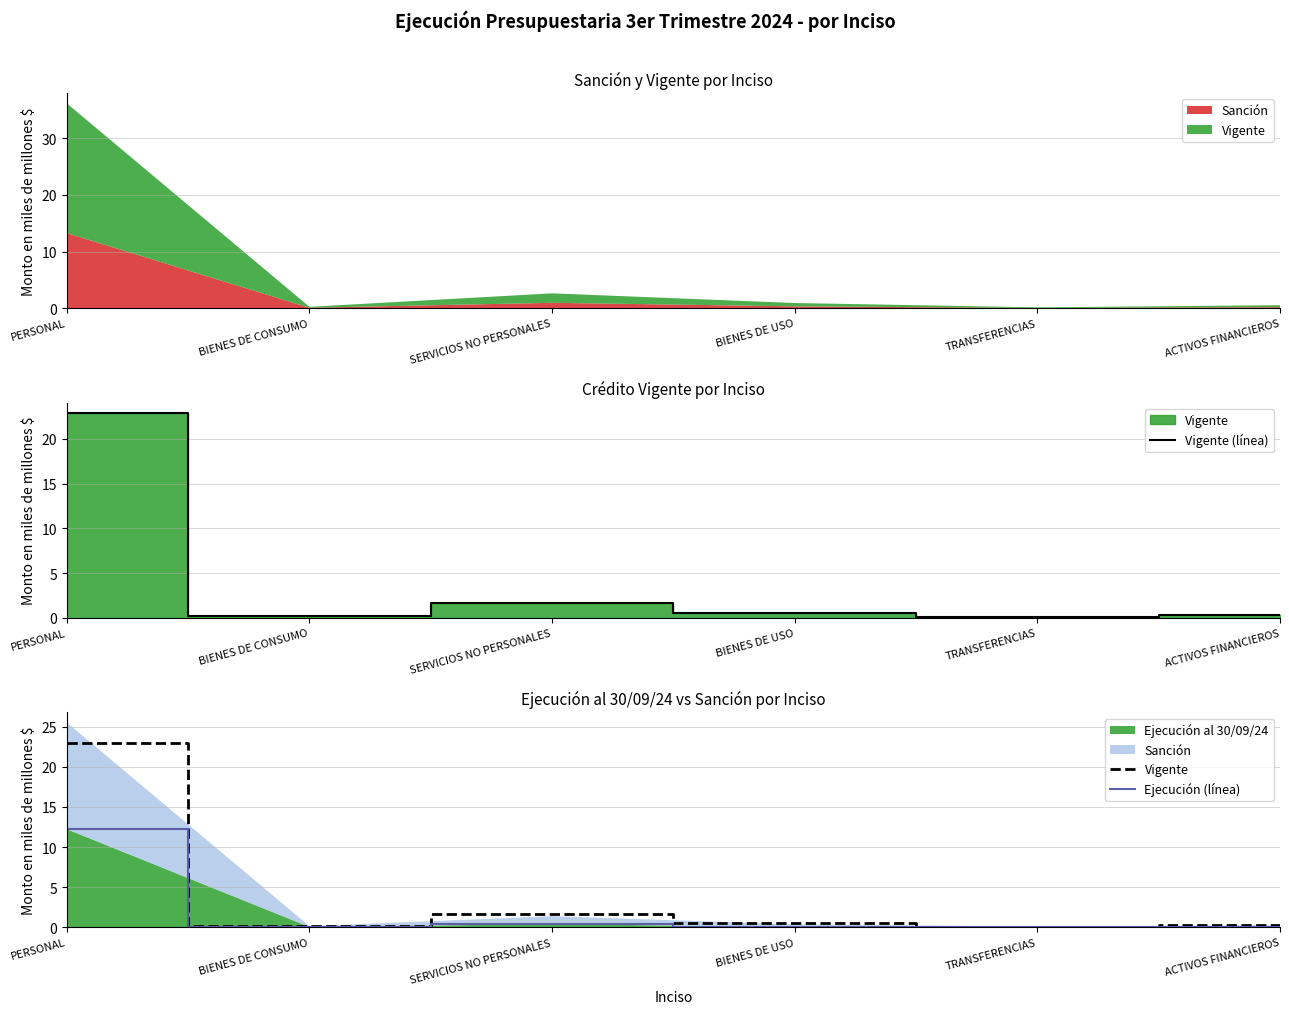

True or false: Vigente (línea) has a value of 22.9 at PERSONAL.

True